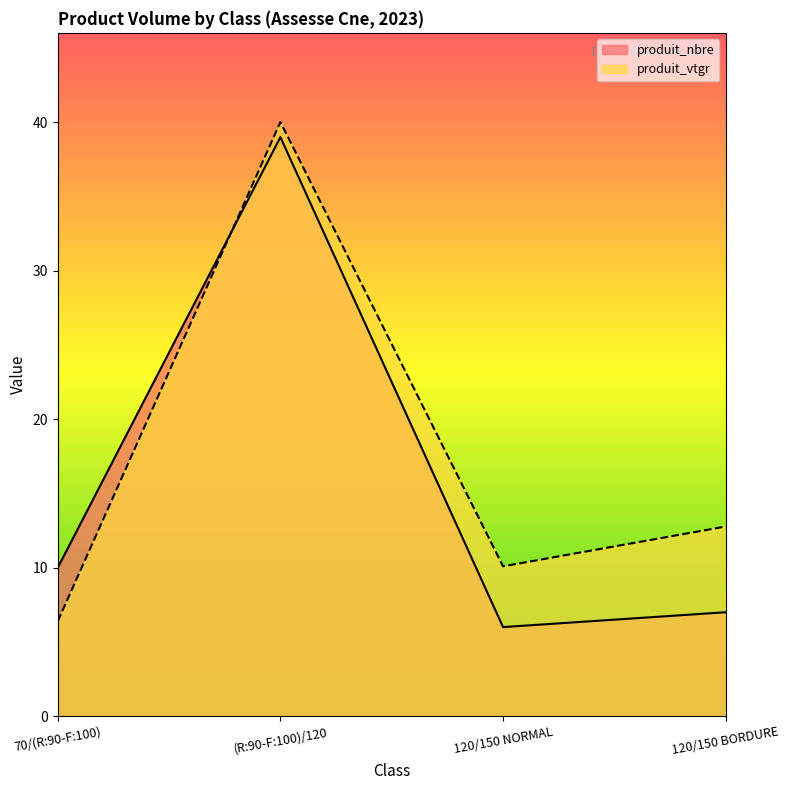

What is the value of the produit_nbre point at the 3rd from the left?

6.0